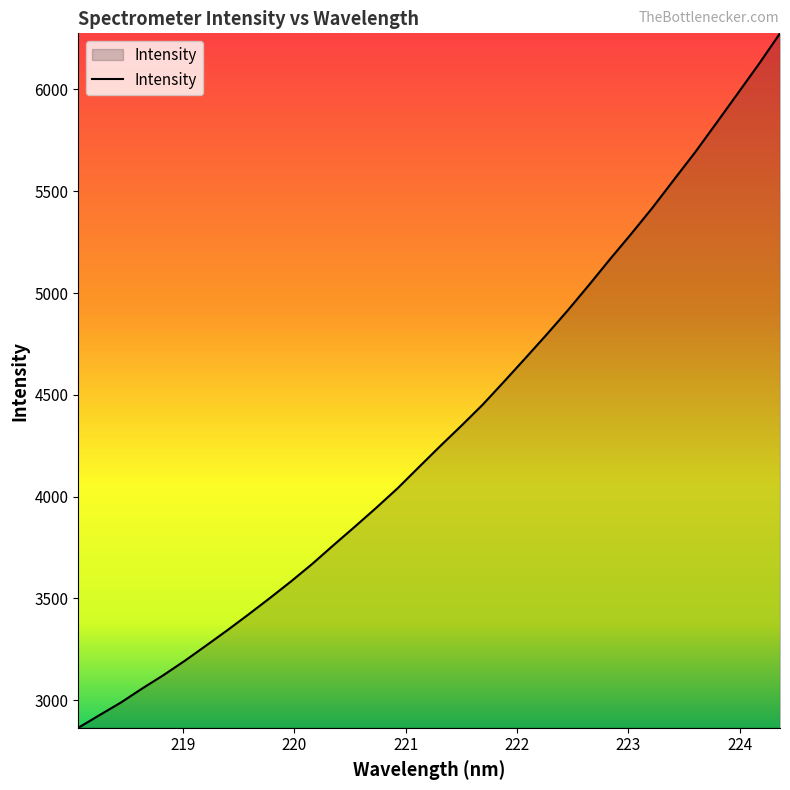

What is the smallest value displayed?

2865.0